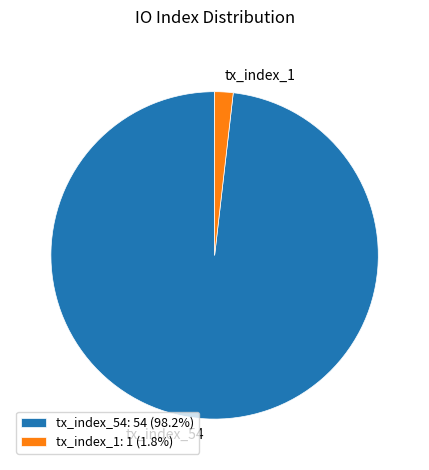

Which slice is the largest?

tx_index_54